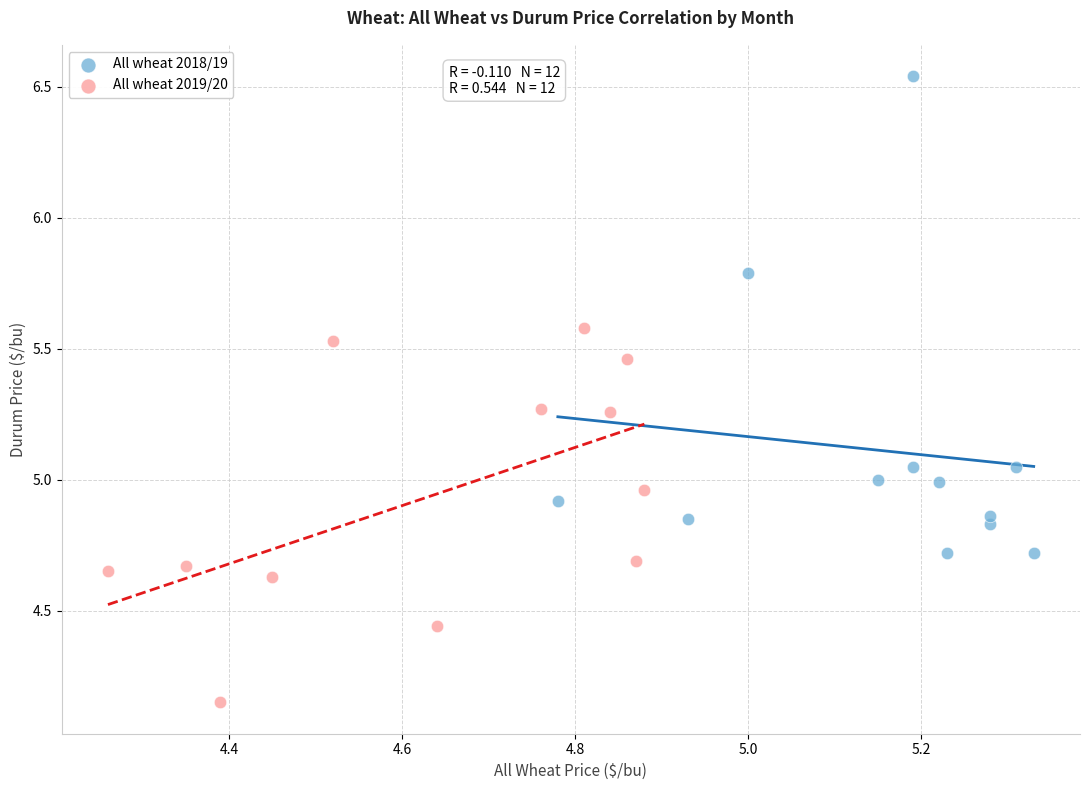

Which series reaches the minimum Y coordinate?

All wheat 2019/20